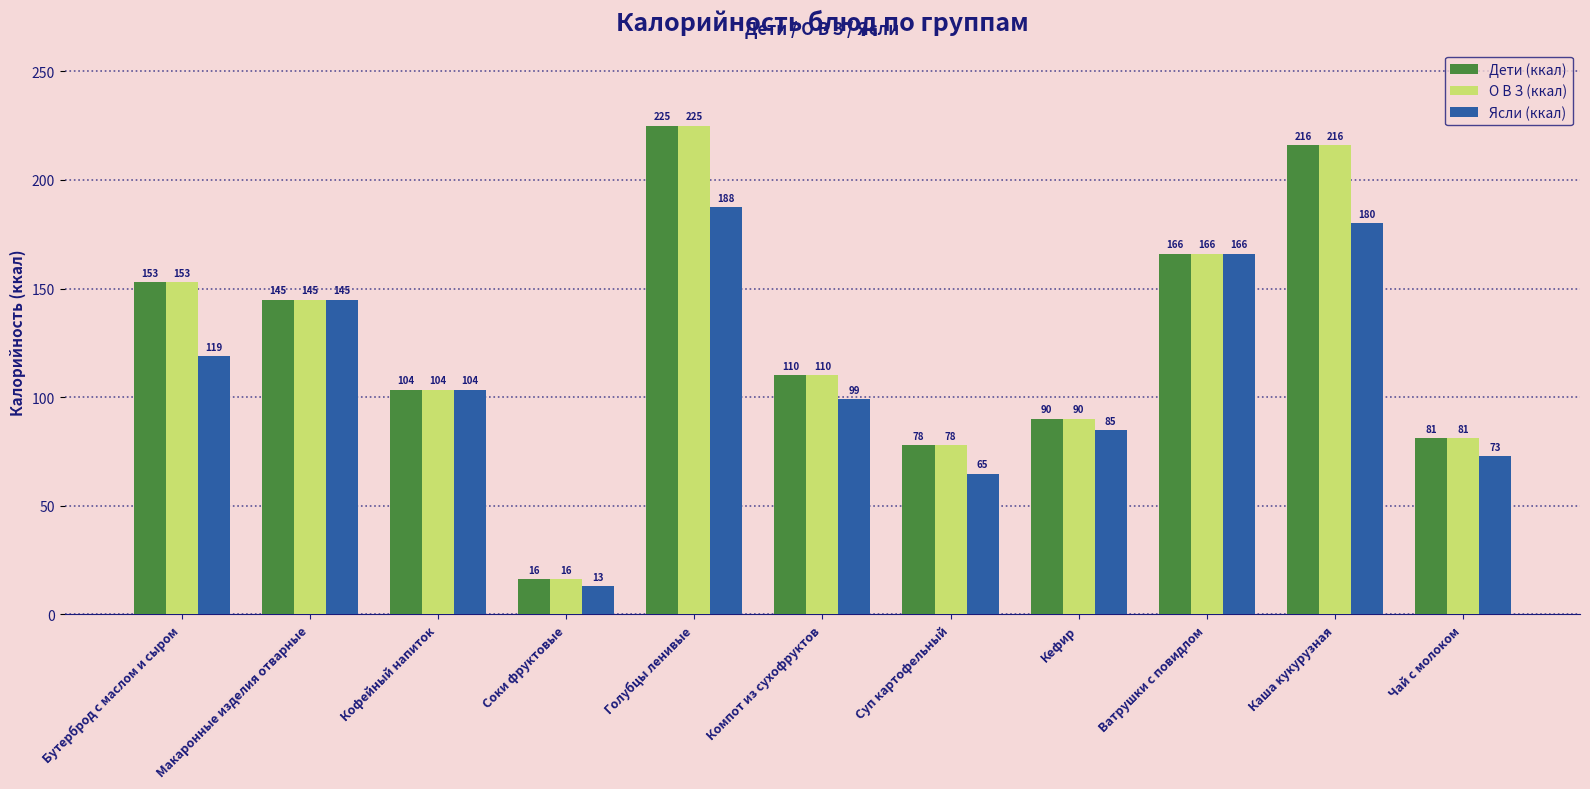

The value of Ясли (ккал) at Каша кукурузная is 180.0. True or false?

True